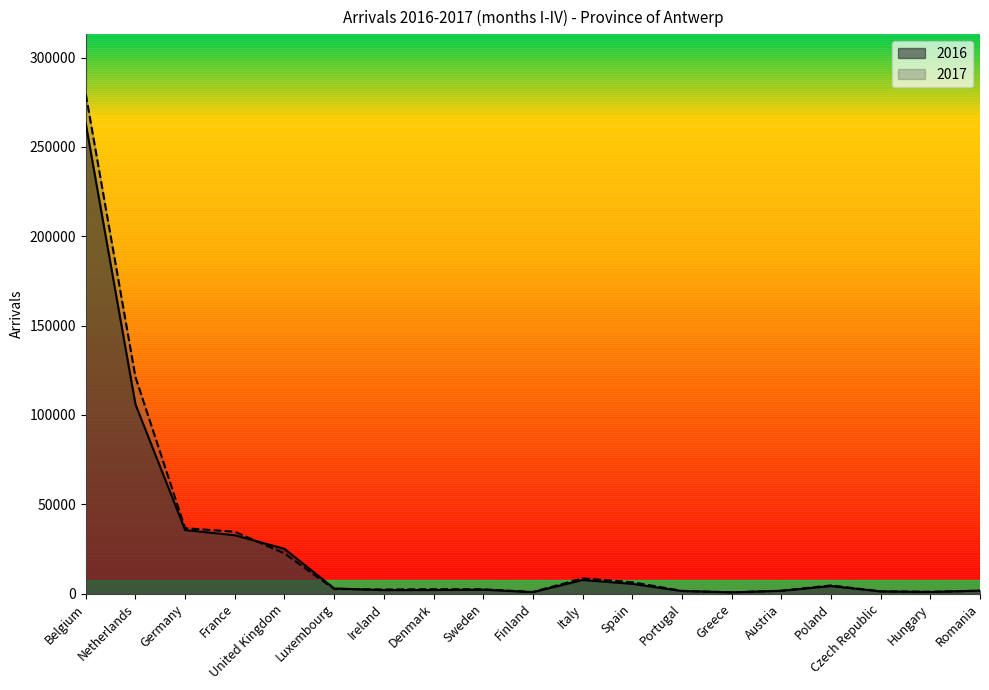

Count the number of categories in the chart.

19